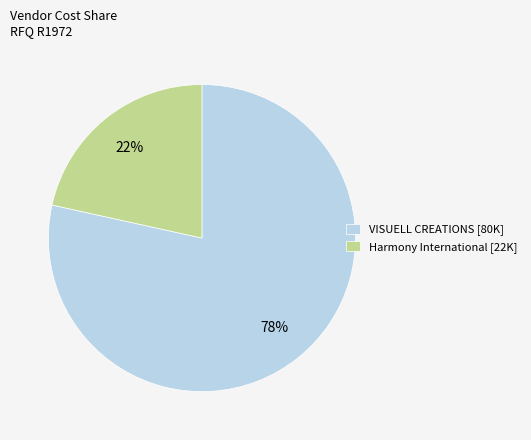

What is the ratio of the value at Harmony International [22K] to the value at VISUELL CREATIONS [80K]?

0.3